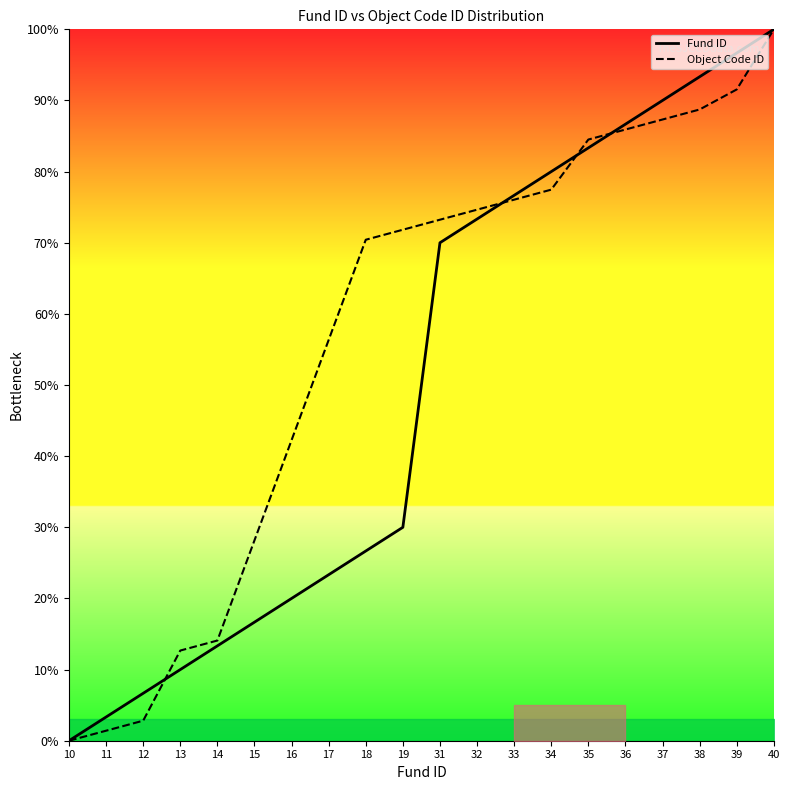

Is this an area chart (filled region under the line)?

No